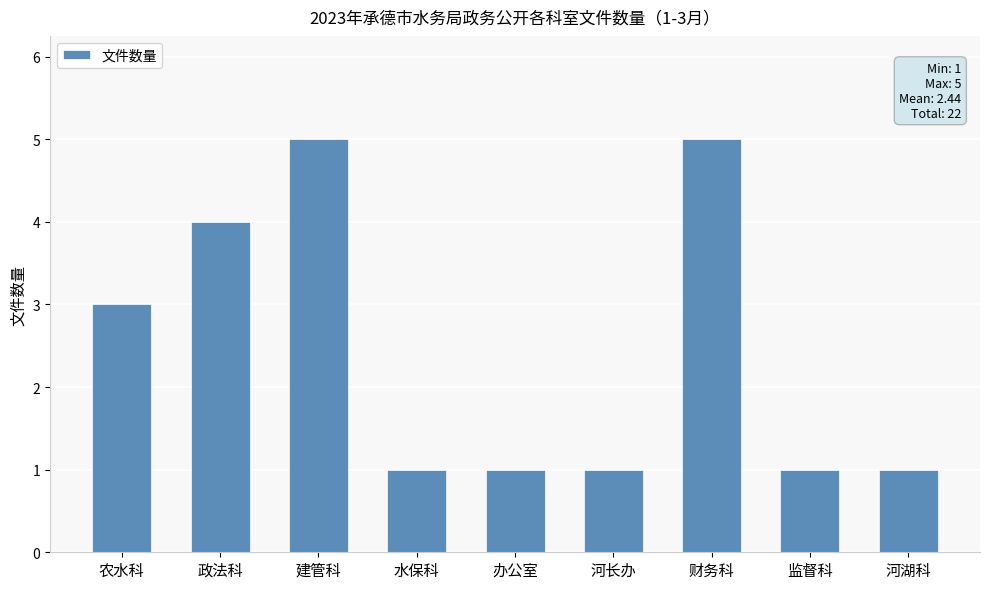

Are the bars horizontal?

No